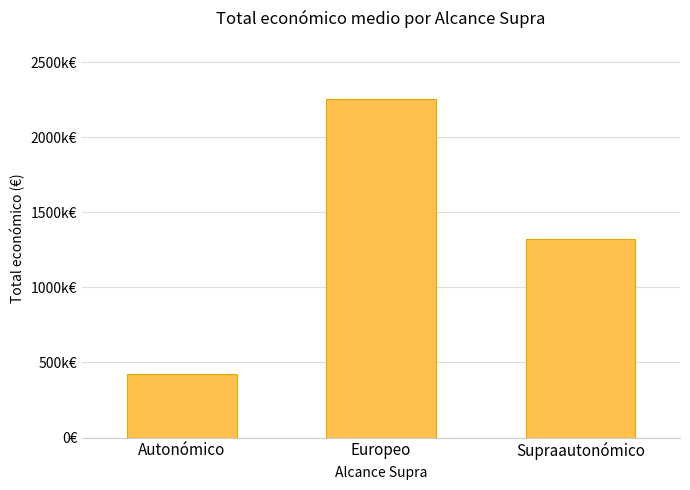

Reading right to left, what are all the values shown in this chart?

Supraautonómico=1319625	Europeo=2256471	Autonómico=424341